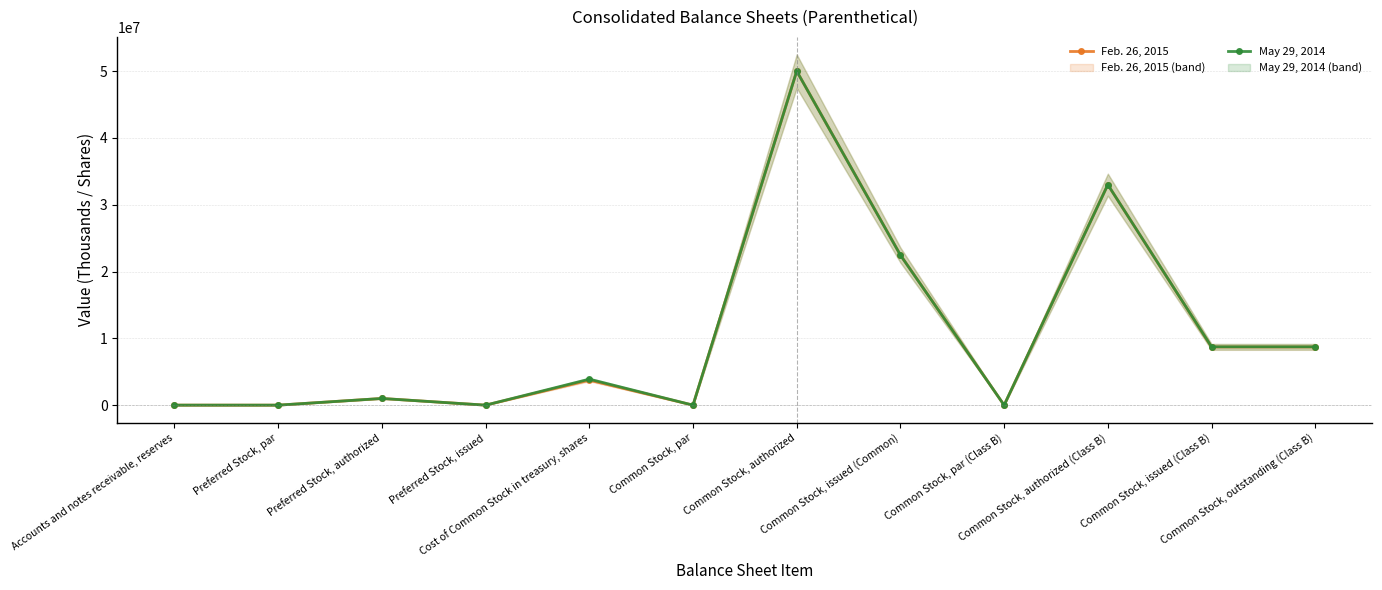

What is the total value across all series at Common Stock, issued (Common)?

44936268